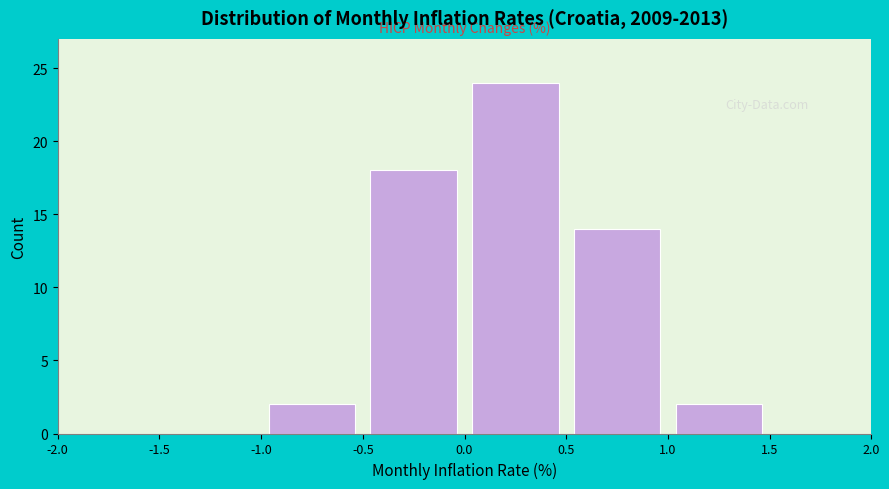

Reading left to right, transcribe this chart: for each bar, give the range it covers on the x-axis and its height. The values are not printed on the chart, so give them approximately, as read against the axis.

-2.0 to -1.5: 0
-1.5 to -1.0: 0
-1.0 to -0.5: 2
-0.5 to 0.0: 18
0.0 to 0.5: 24
0.5 to 1.0: 14
1.0 to 1.5: 2
1.5 to 2.0: 0